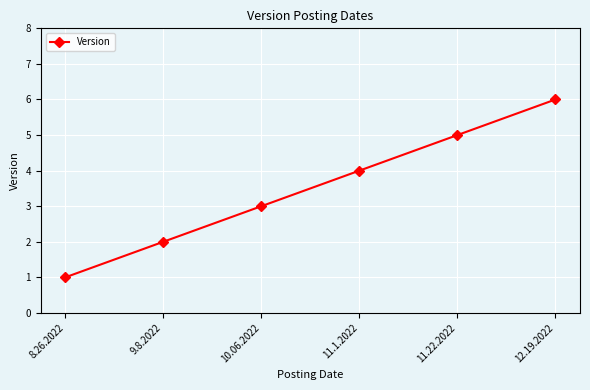

What is the value of the 2nd point from the left?

2